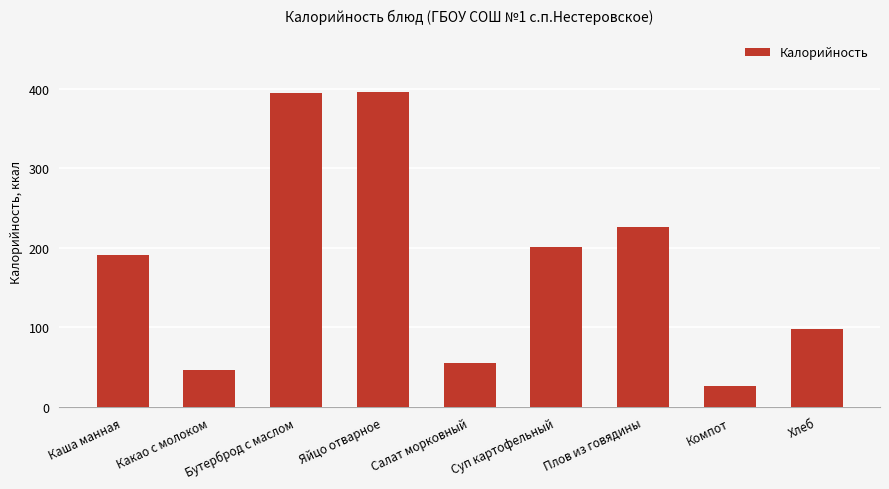

The chart shows a value of 46.0 at Какао с молоком. True or false?

True